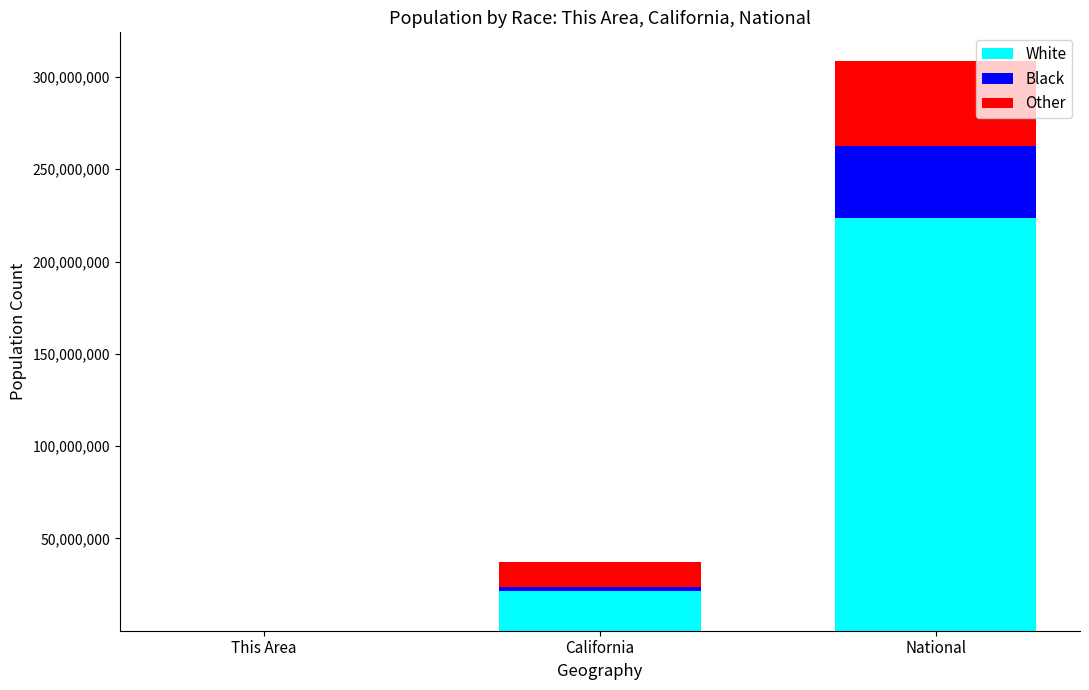

The value of White at National is 334783756. True or false?

False